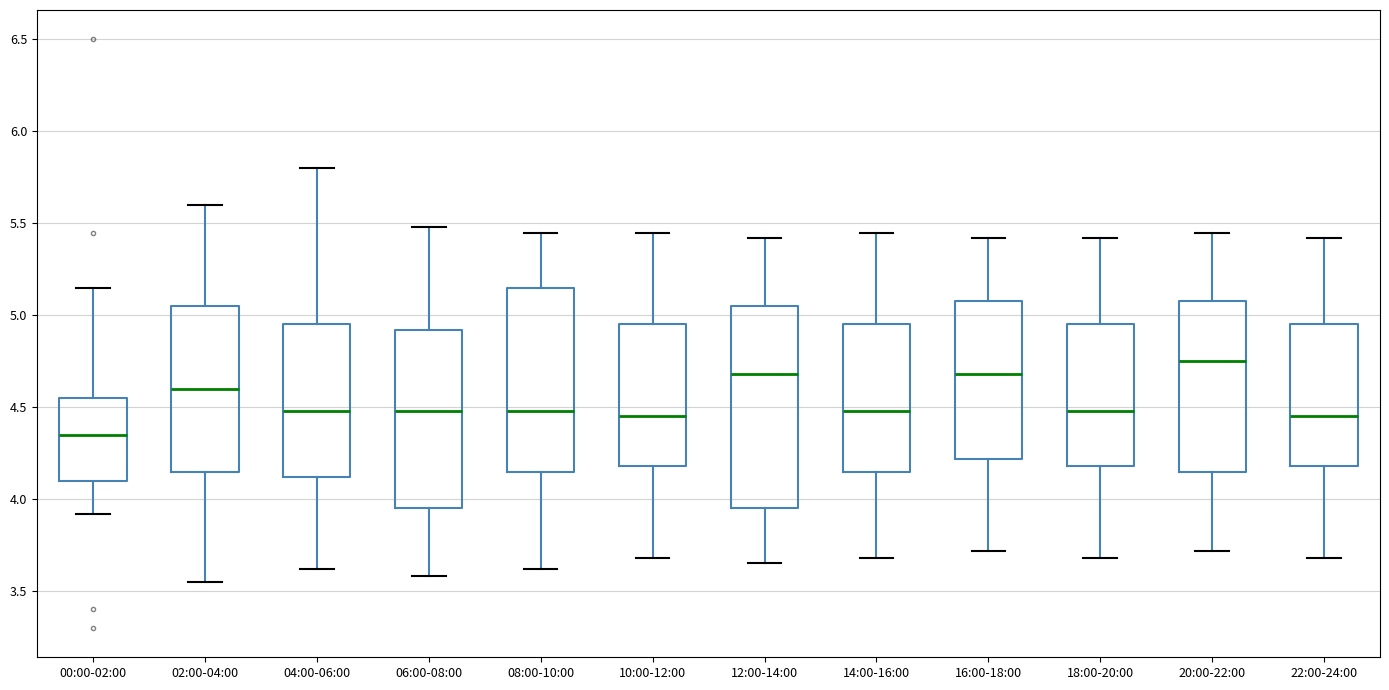

Which box has the lowest median line?

00:00-02:00